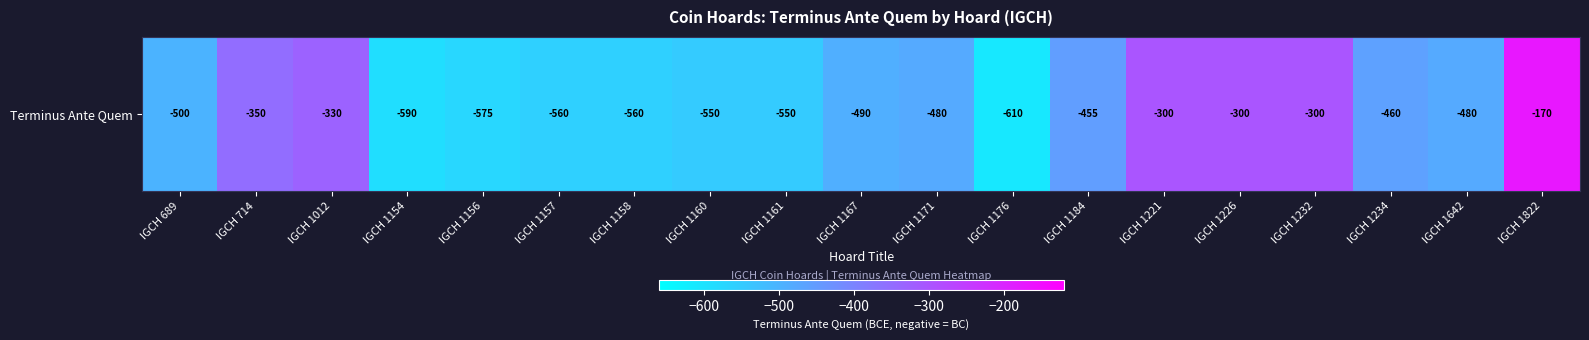

The value at IGCH 1160 is -938. True or false?

False